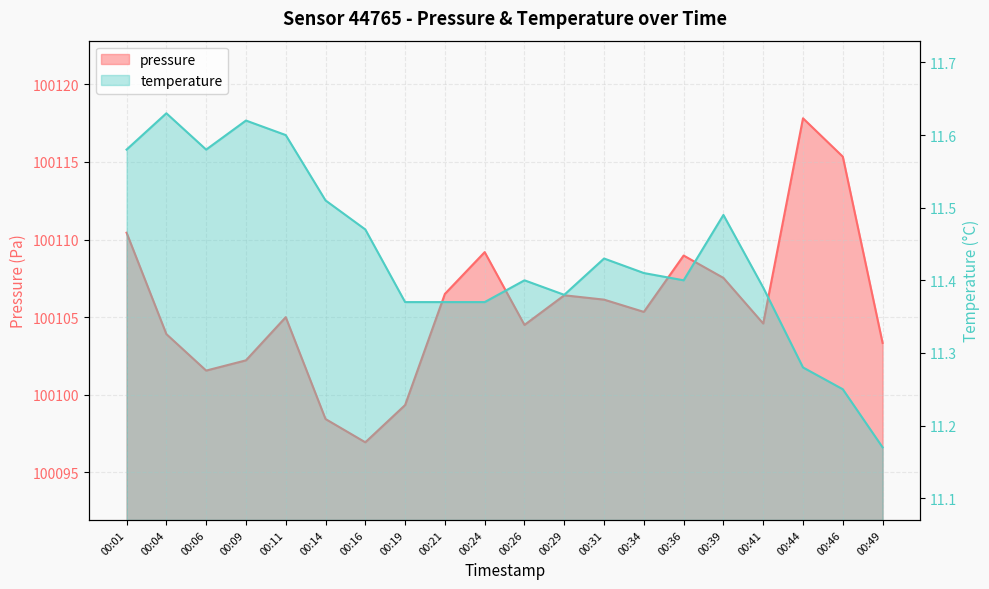

At which category is the sum across all series the highest?

00:44